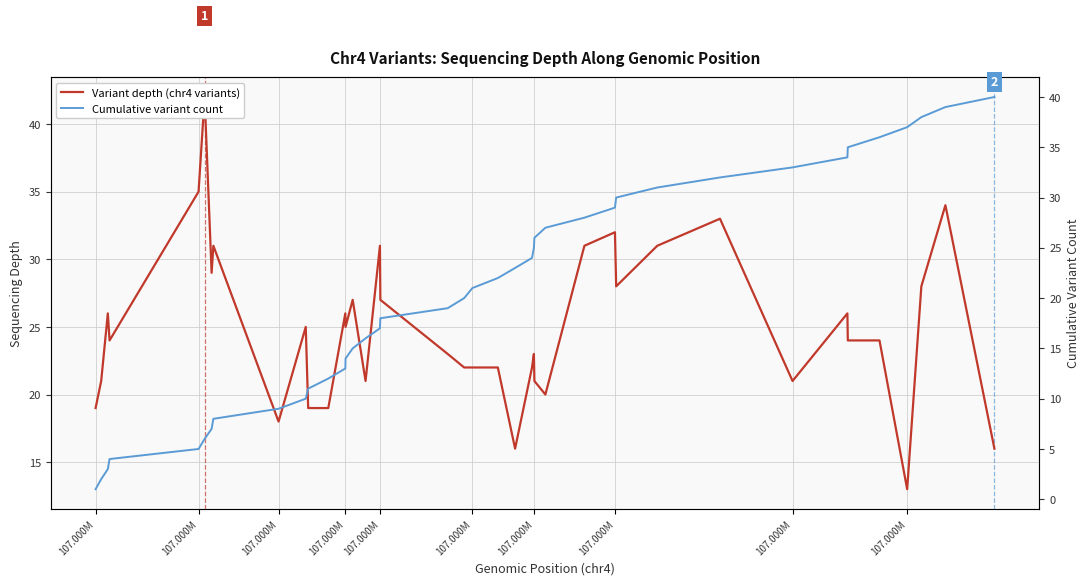

After their last crossing, which series has the higher values: Cumulative variant count or Variant depth (chr4 variants)?

Cumulative variant count